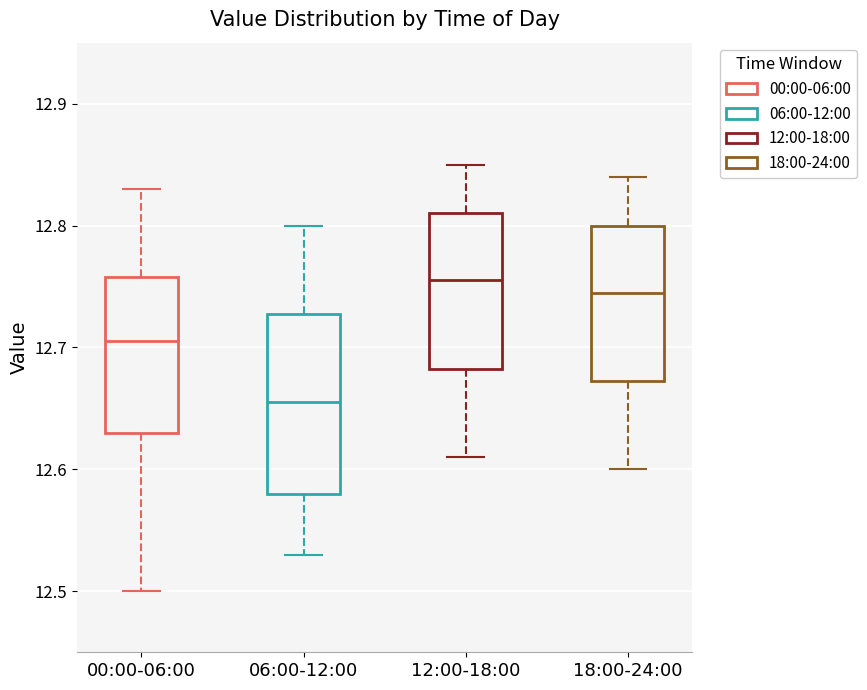

Which box has the lowest median line?

06:00-12:00